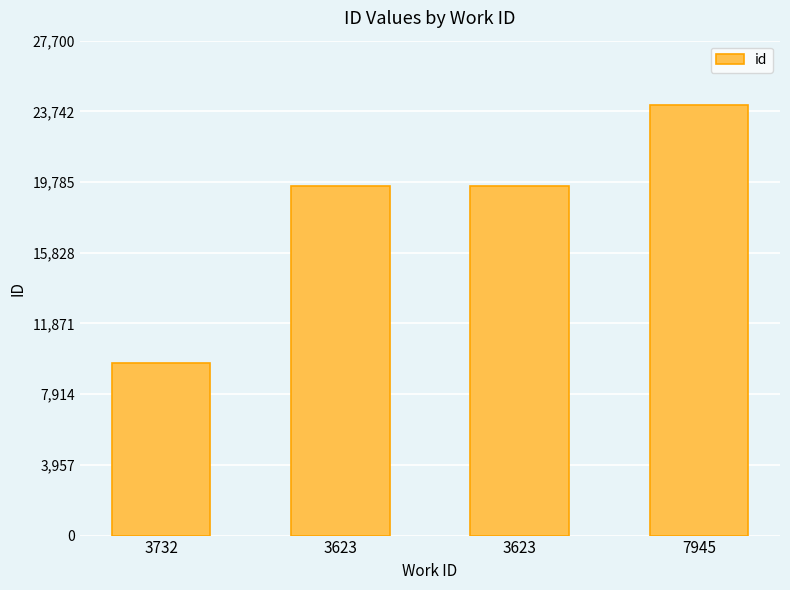

Reading left to right, transcribe all the data shown in this chart.

3732=9648	3623=19553	3623=19554	7945=24087